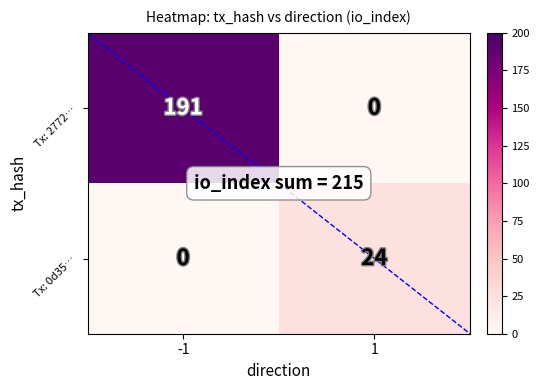

The value of Tx: 0d35… at 1 is 6. True or false?

False